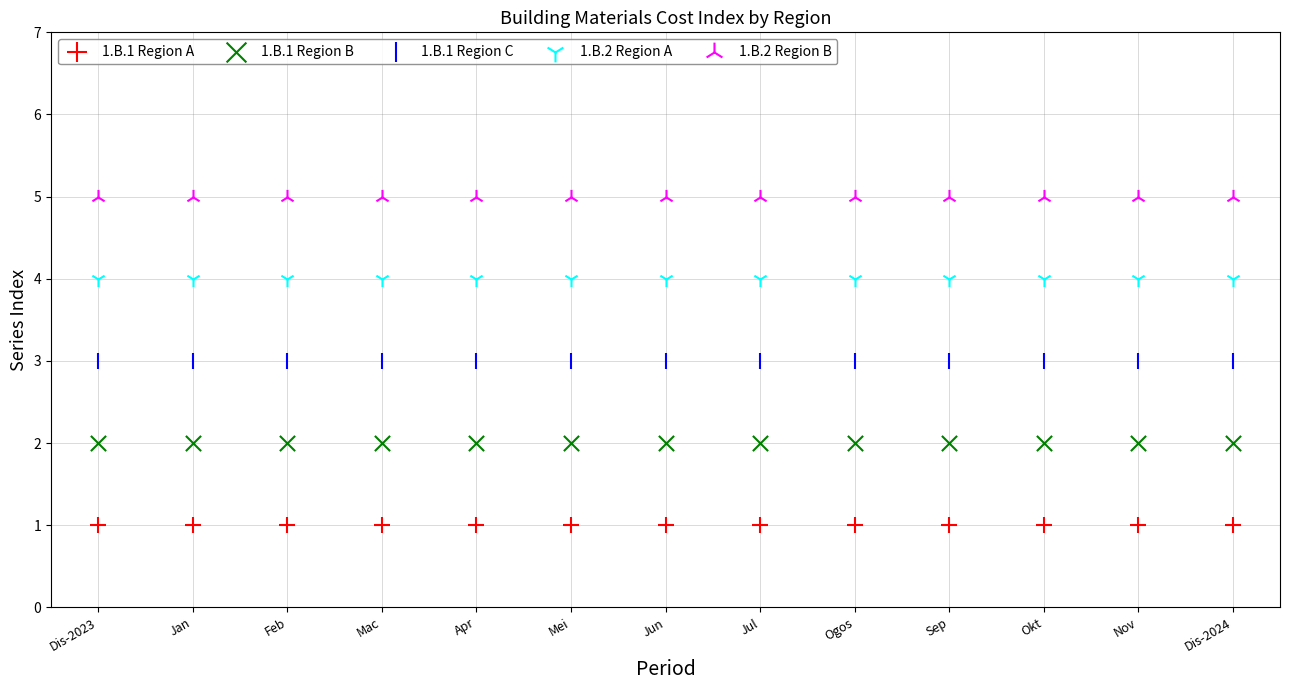

Which series contains the highest Y value?

1.B.2 Region B